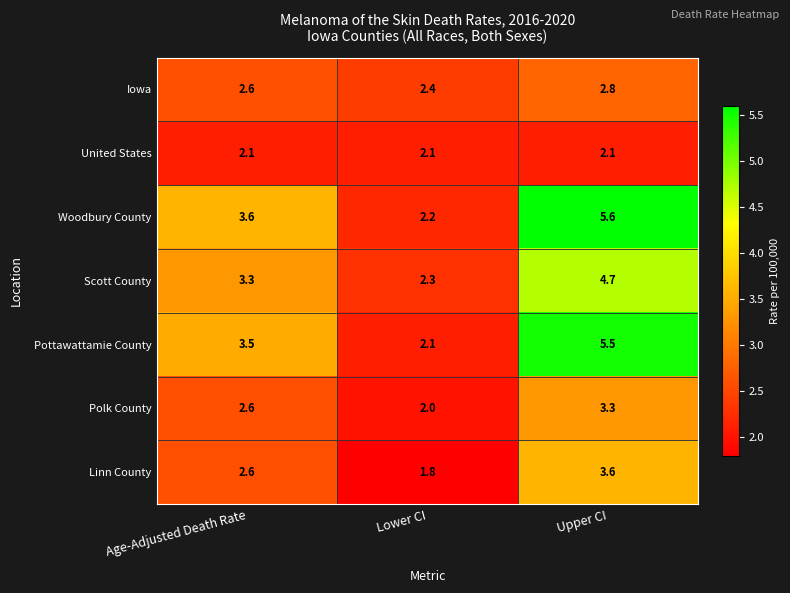

How many values in the Scott County series are below 3?

1